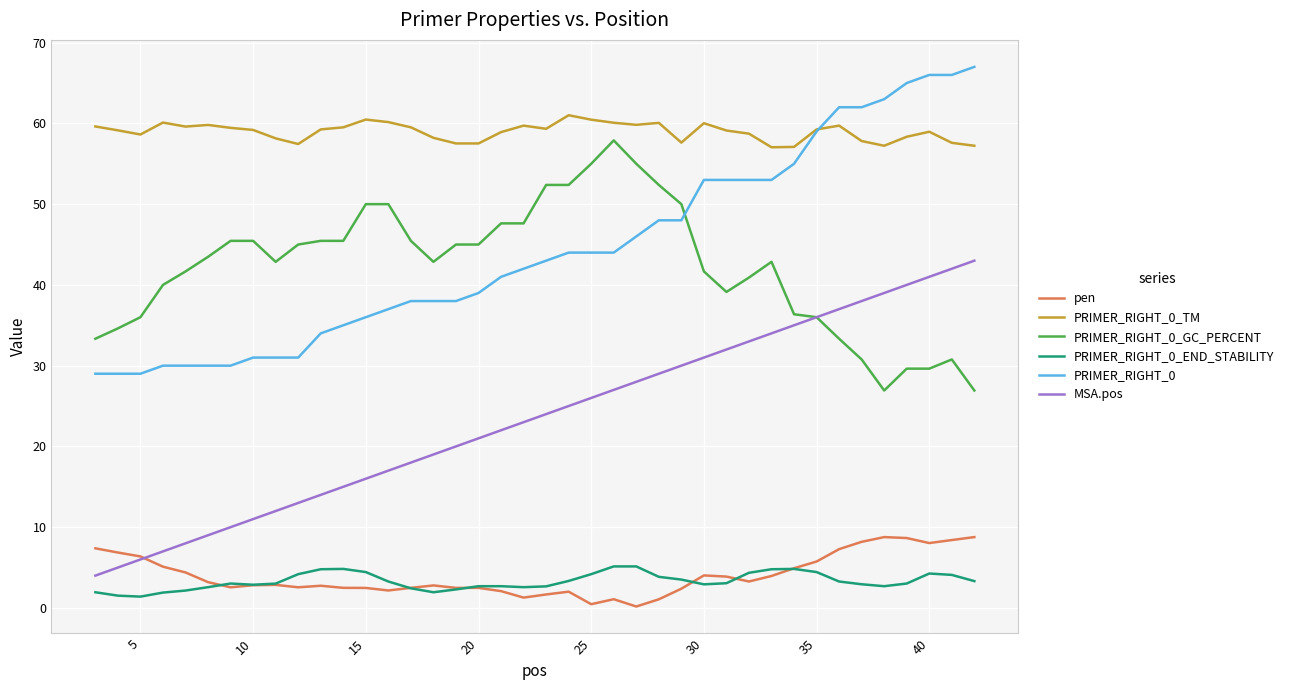

What is the difference between the second highest and second lowest values in the PRIMER_RIGHT_0_END_STABILITY series?

3.6